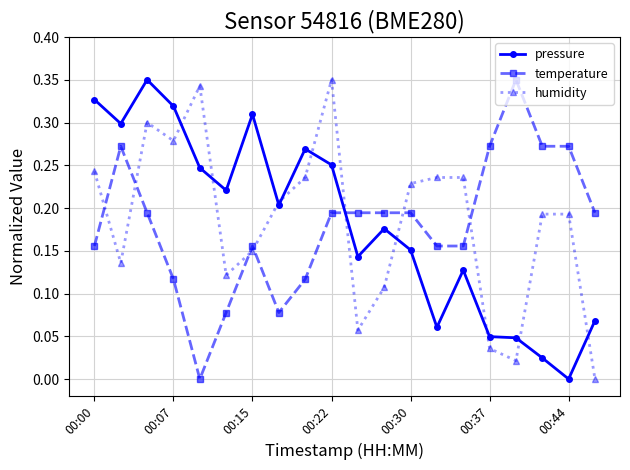

True or false: temperature and pressure intersect in this chart.

True